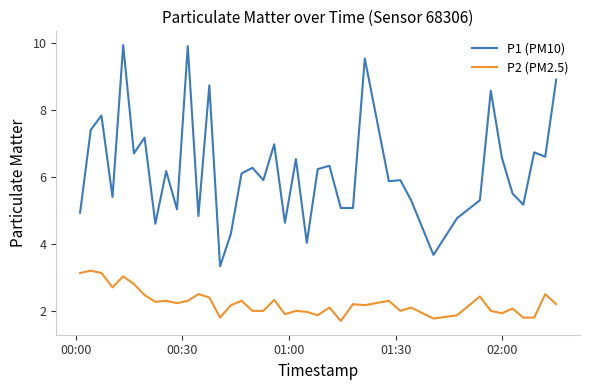

Rank the series by their maximum value, from highest to lowest.

P1 (PM10), P2 (PM2.5)